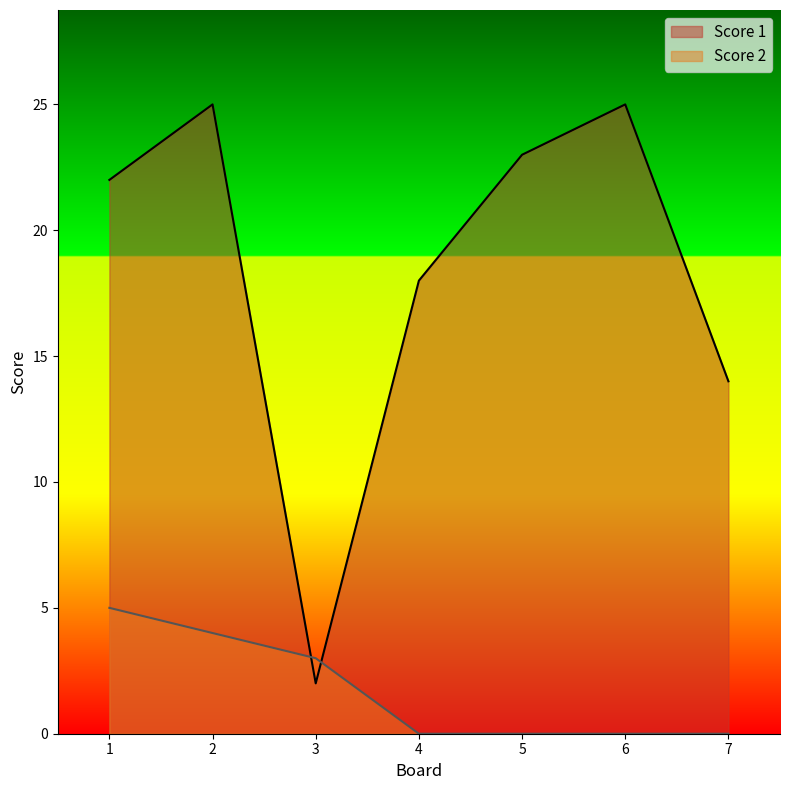

What is the spread (max minus min) of values at 7?

14